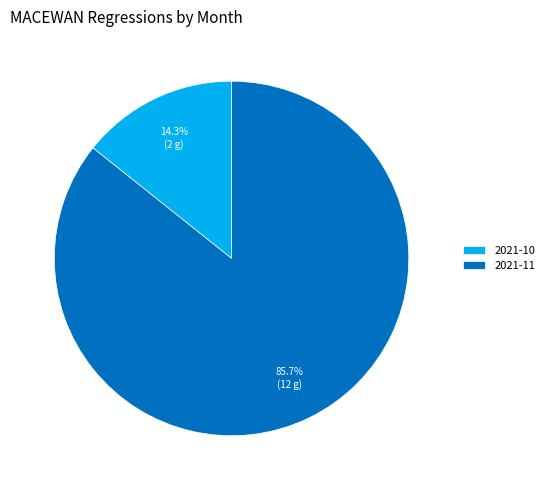

What is the largest slice in the pie chart?

2021-11